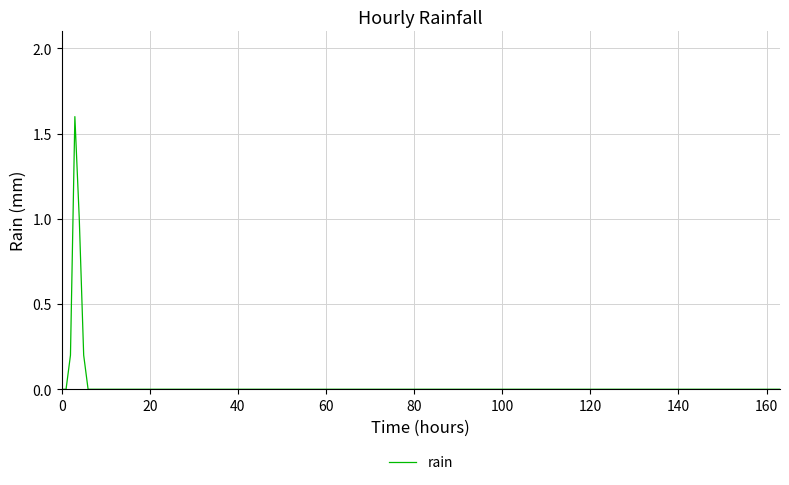

What is the greatest value displayed?

1.6